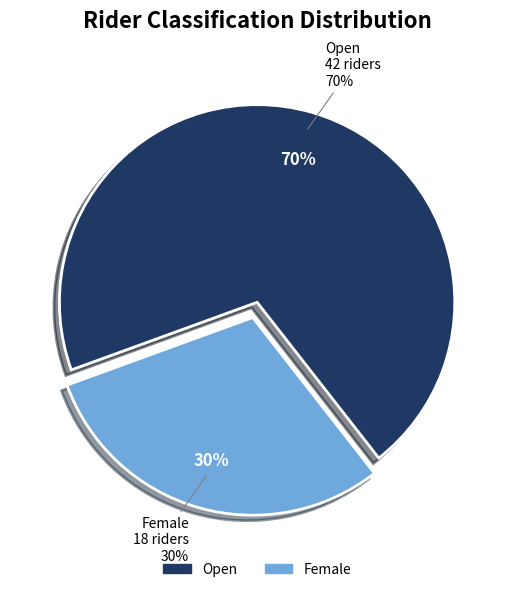

What is the total percentage of Open and Female?

100.0%